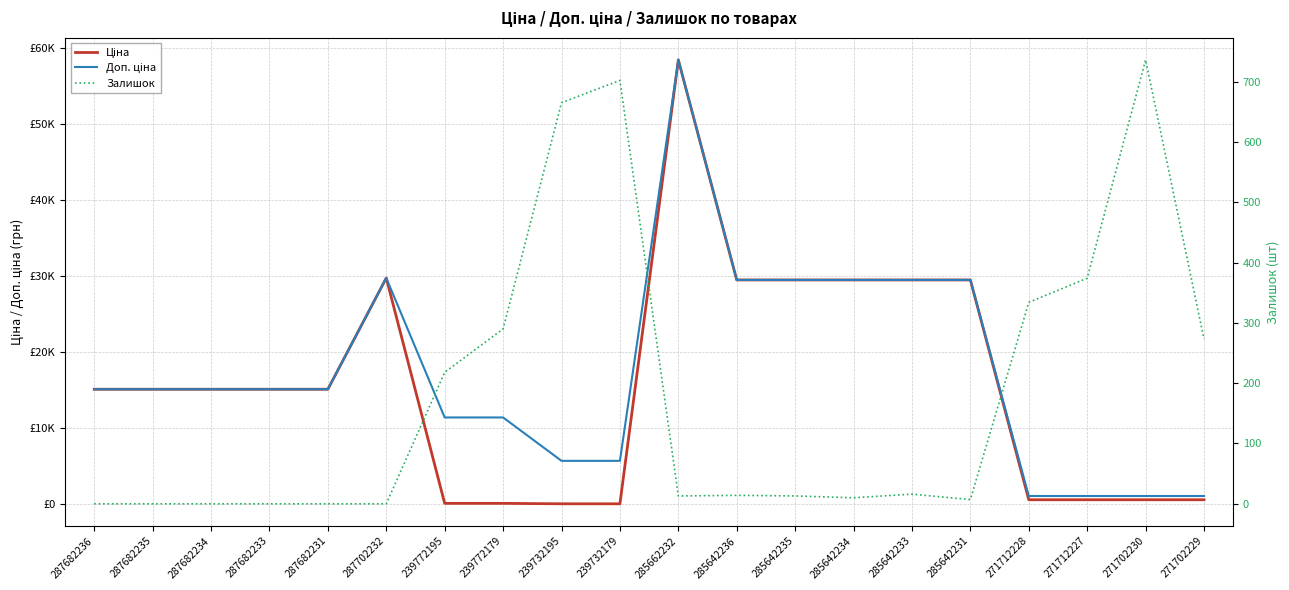

At which category does Залишок reach its first local peak?

239732179